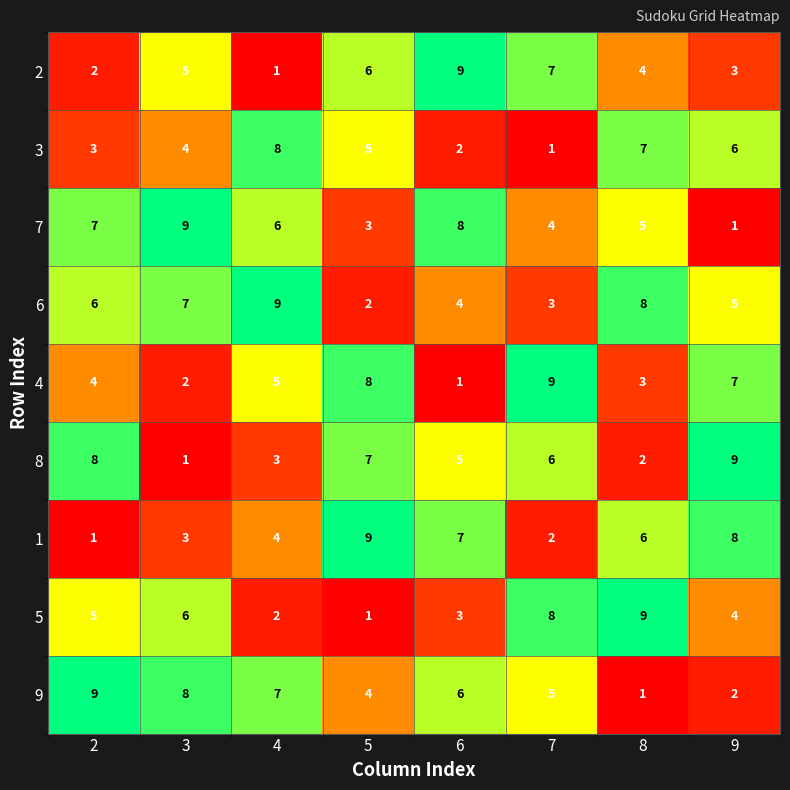

The 3 series shows 8 at 9. True or false?

False